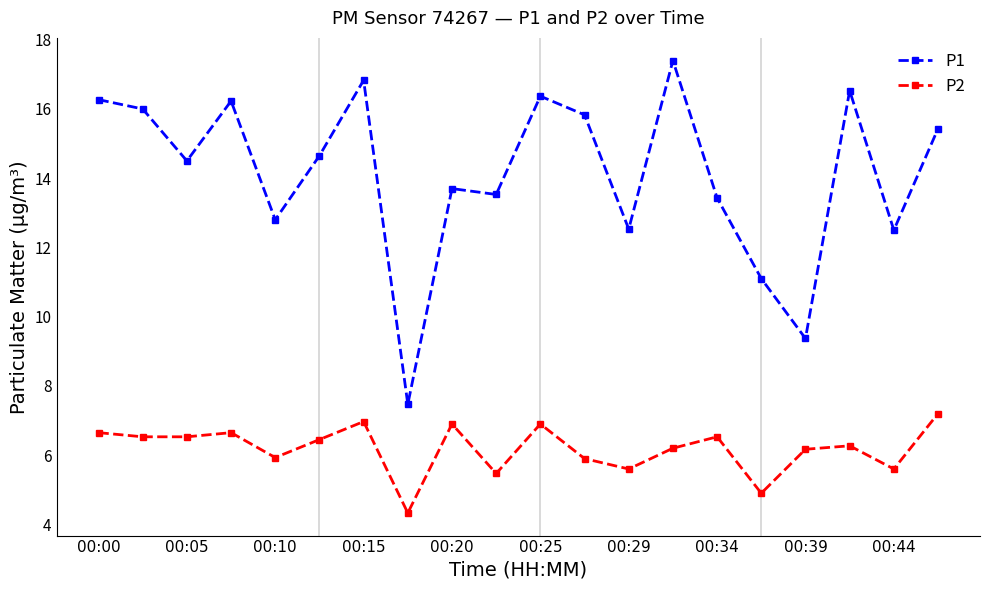

True or false: P1 has more than 0 points higher than both neighbors.

True